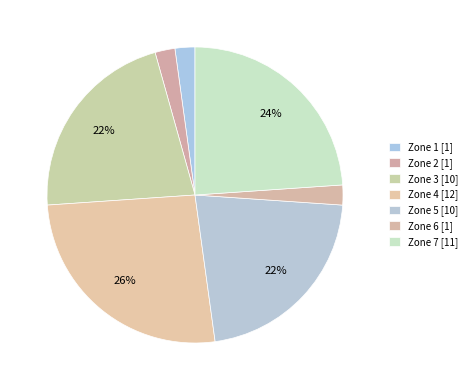

To the nearest percent, what is the difference between the largest and smallest slice percentages?

24%